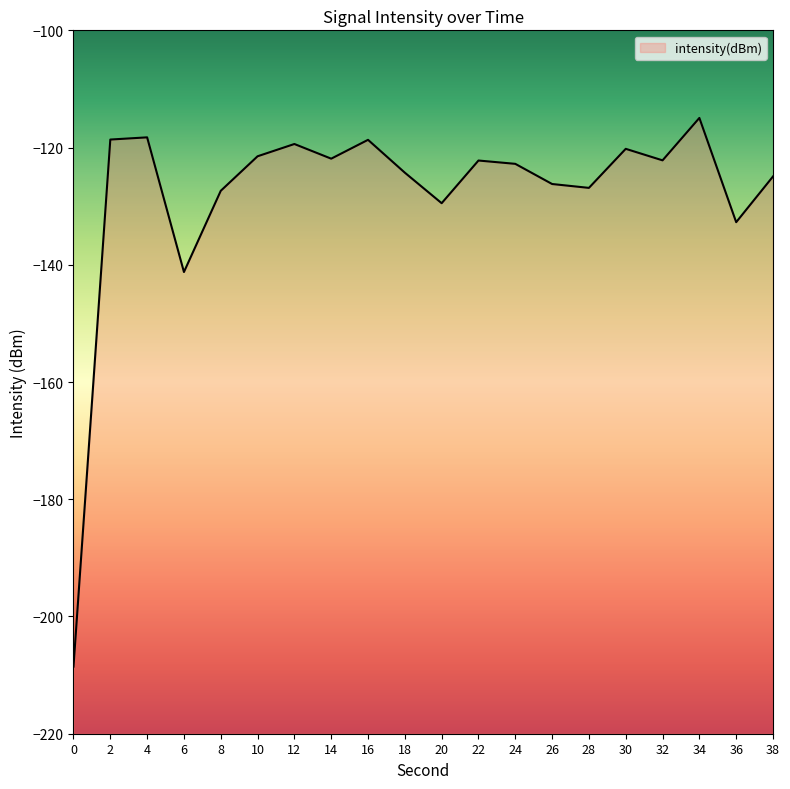

List the labels in order of value, largest first.

34, 4, 2, 16, 12, 30, 10, 14, 32, 22, 24, 18, 38, 26, 28, 8, 20, 36, 6, 0